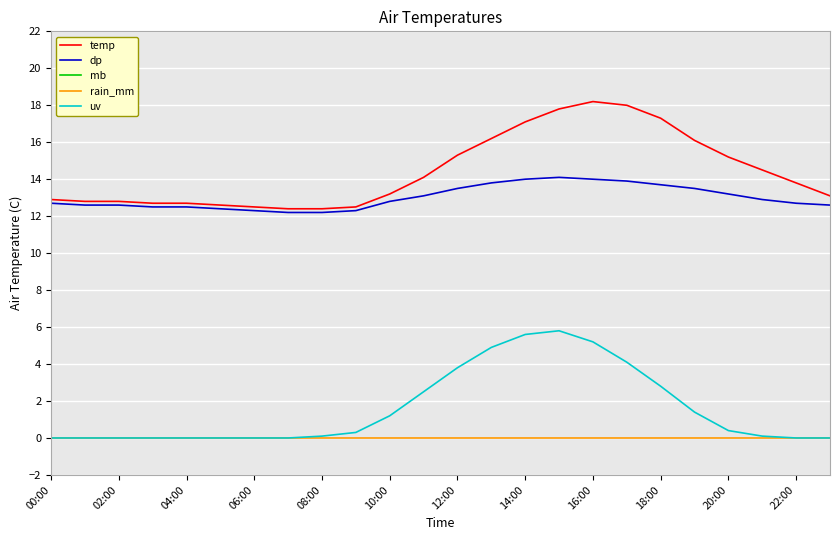

Is it true that temp equals 22.7 at 00:00?

False